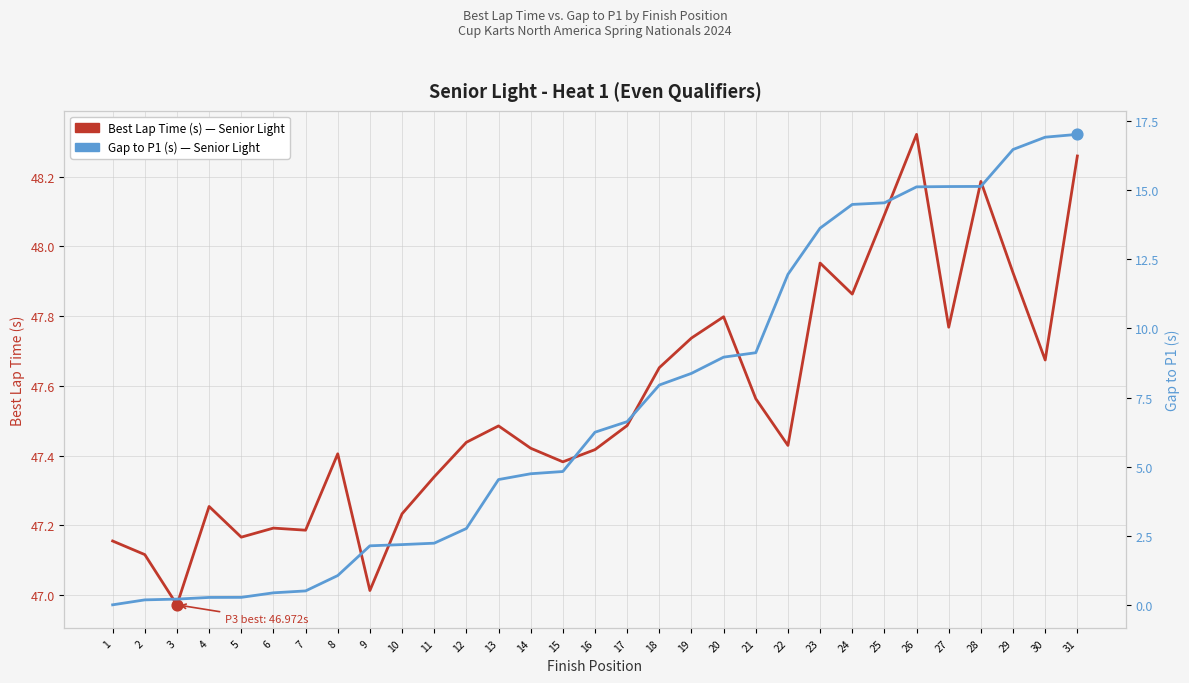

Which series reaches the minimum Y coordinate?

Gap to P1 (s)